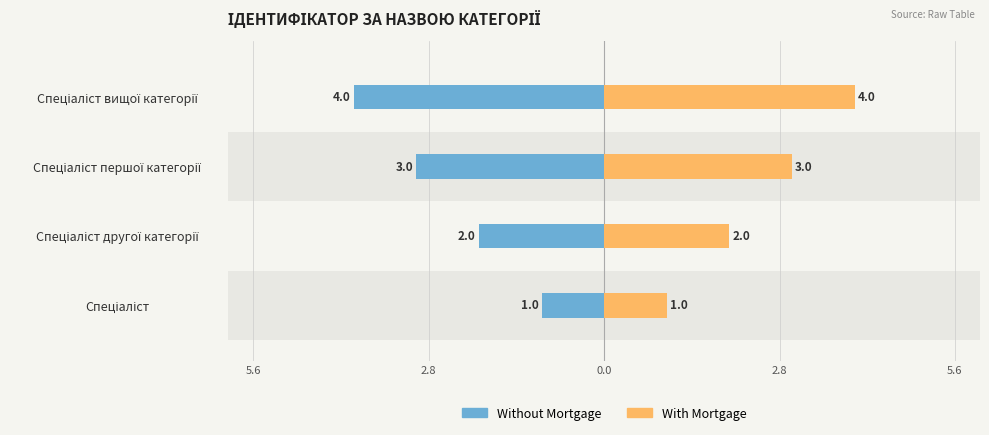

Count the Without Mortgage values in the range -3 to -1.

3